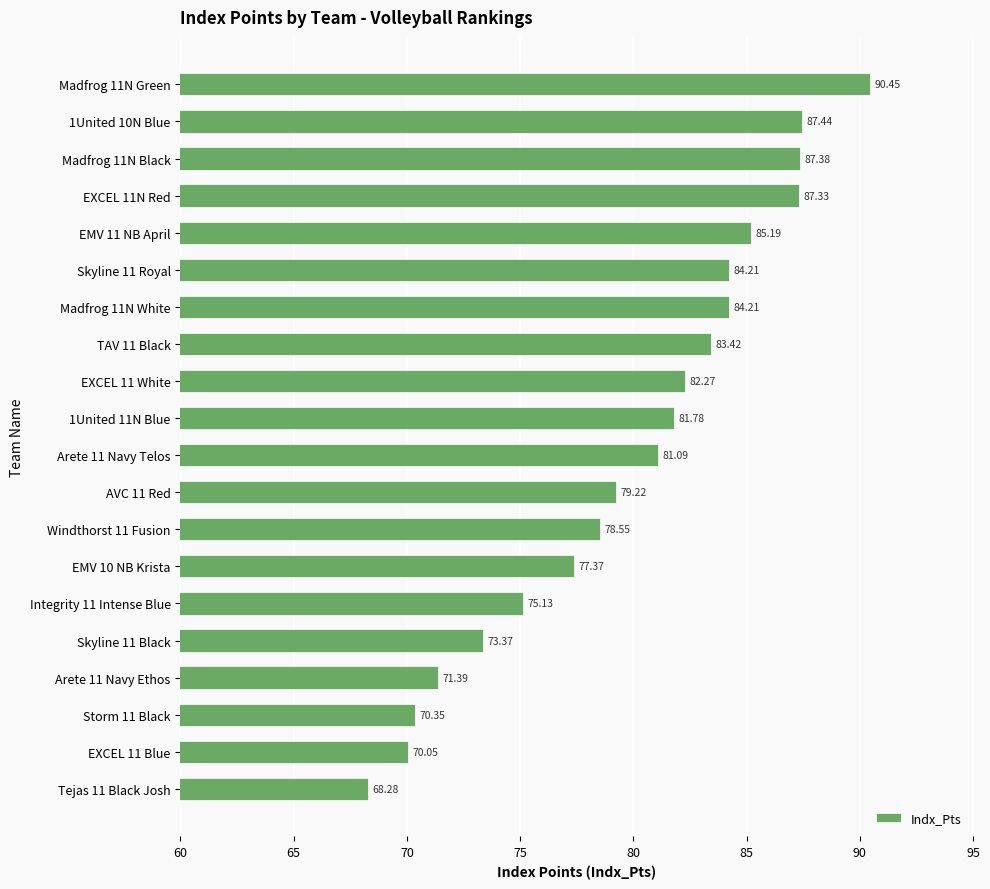

What is the average value?

79.9